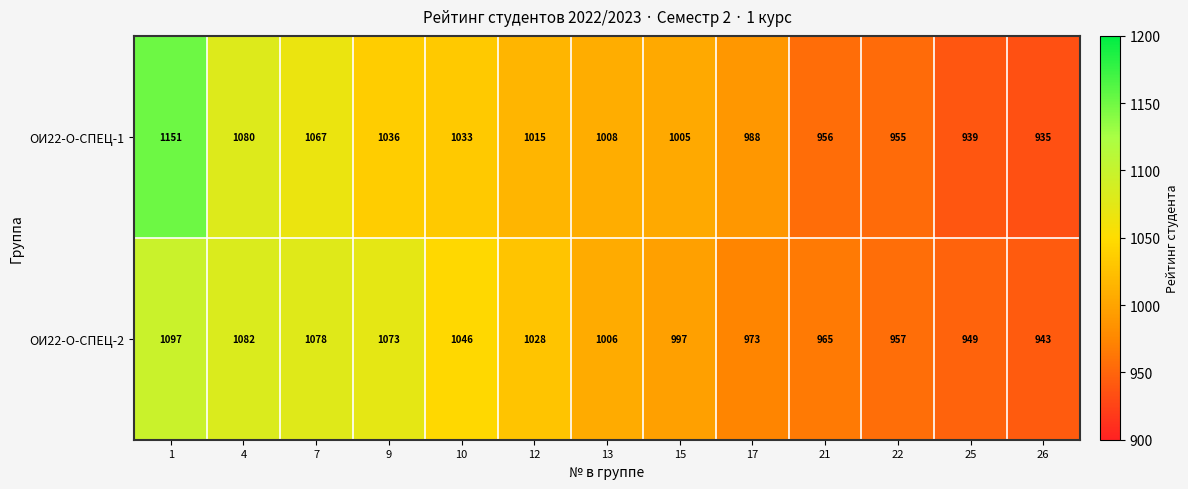

What is the spread (max minus min) of values at 22?

2